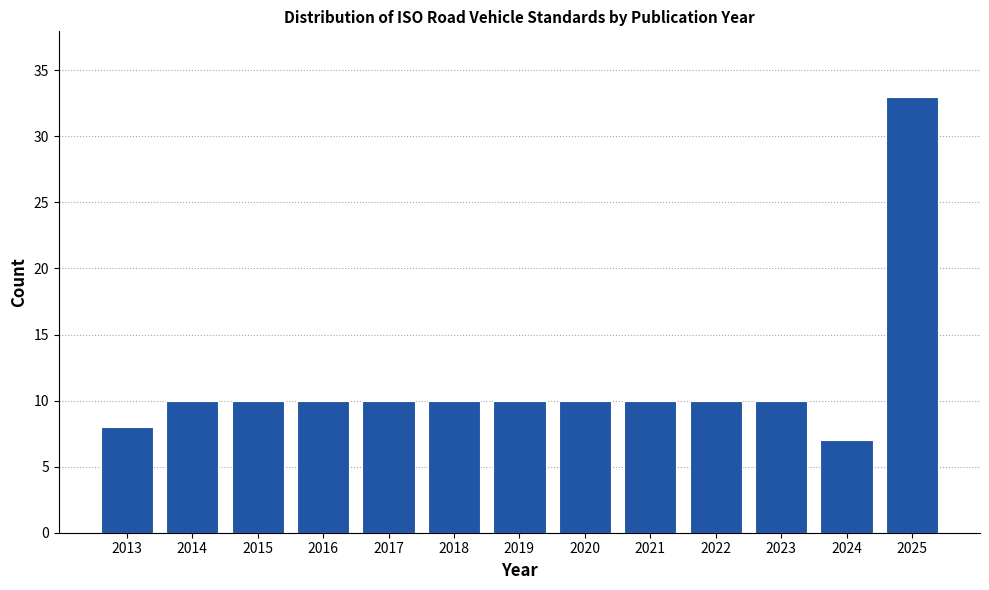

Reading right to left, extract all data points from this chart.

2025=33	2024=7	2023=10	2022=10	2021=10	2020=10	2019=10	2018=10	2017=10	2016=10	2015=10	2014=10	2013=8